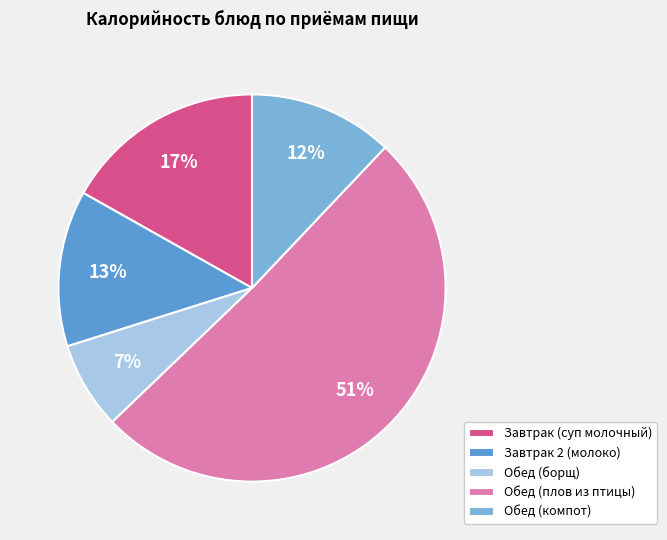

Rank the categories by value from highest to lowest.

Обед (плов из птицы), Завтрак (суп молочный), Завтрак 2 (молоко), Обед (компот), Обед (борщ)